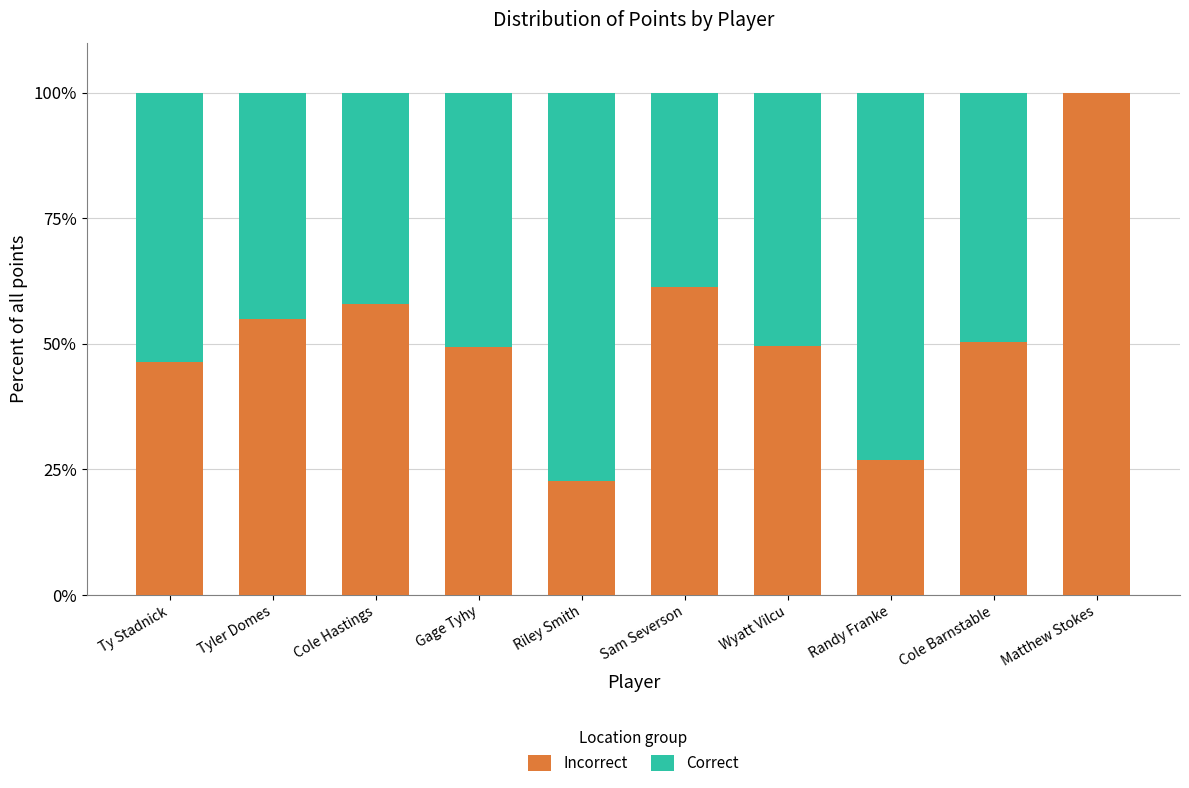

The Incorrect series shows 38.0 at Matthew Stokes. True or false?

False